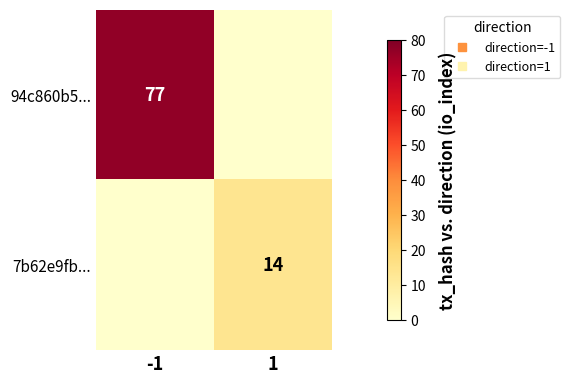

What is the maximum value for 7b62e9fb...?

14